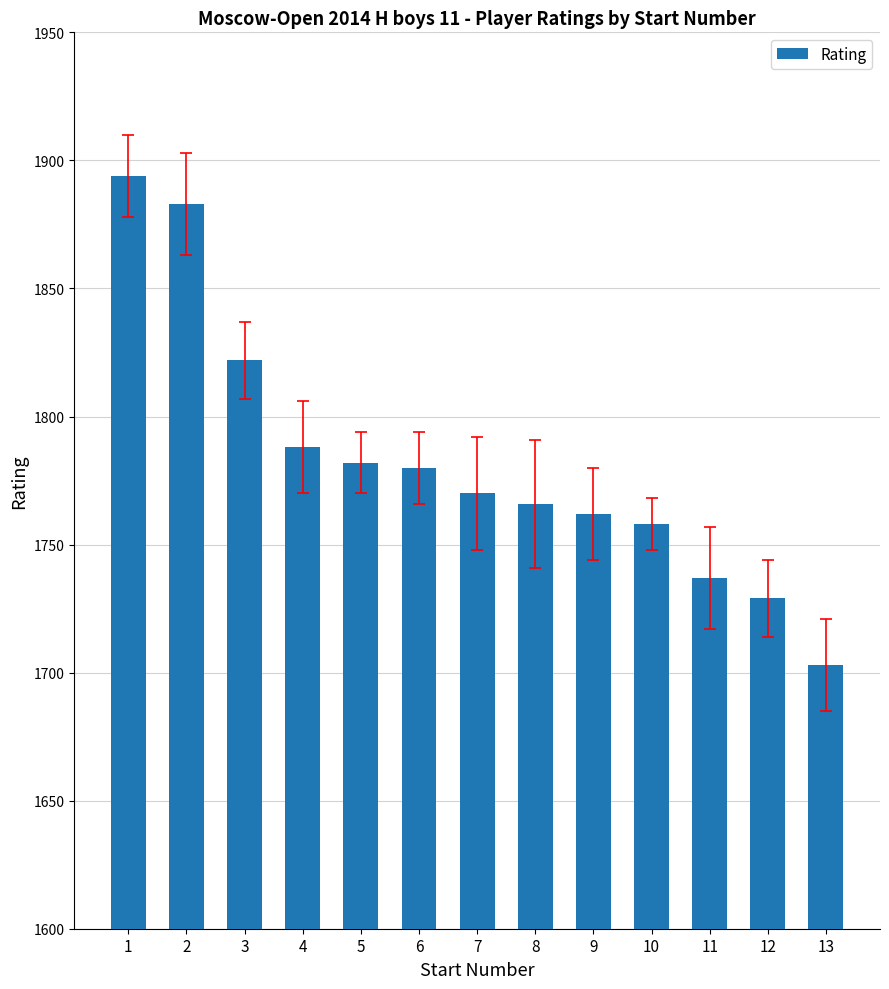

Reading left to right, extract all data points from this chart.

1=1894	2=1883	3=1822	4=1788	5=1782	6=1780	7=1770	8=1766	9=1762	10=1758	11=1737	12=1729	13=1703